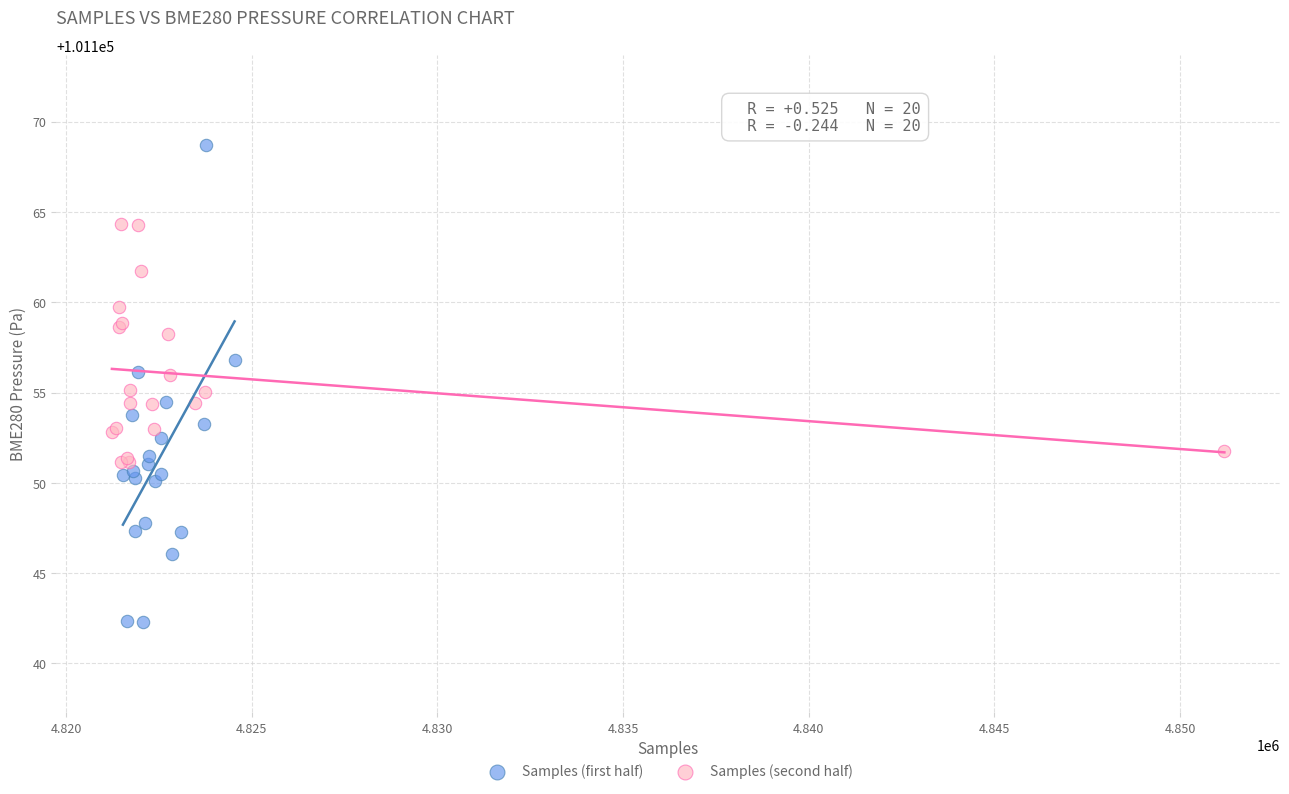

Which series has the largest Y range (max minus min)?

Samples (first half)